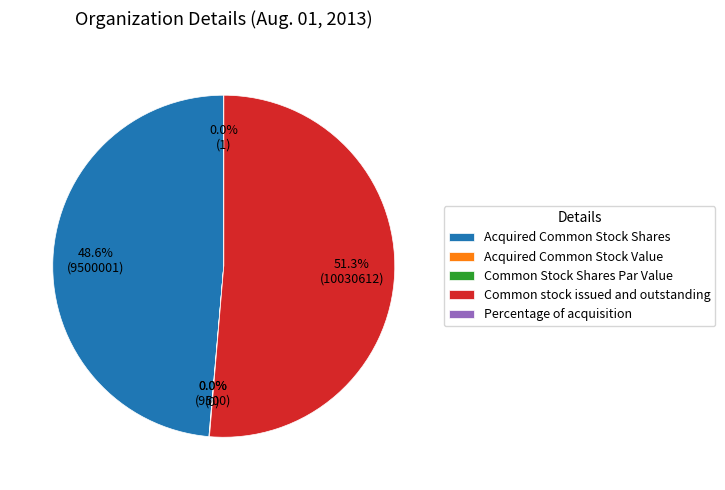

What percentage is NOT represented by Acquired Common Stock Shares?

51.4%